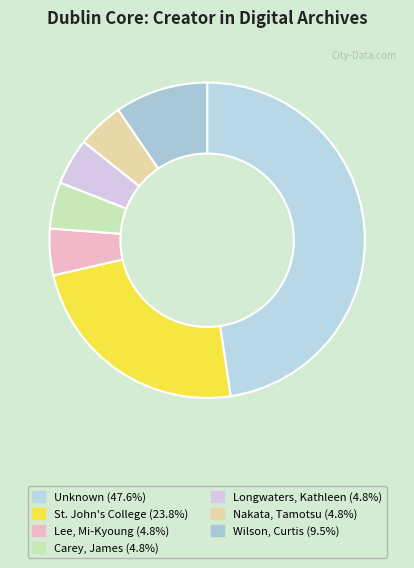

To the nearest percent, what is the difference between the largest and smallest slice percentages?

43%